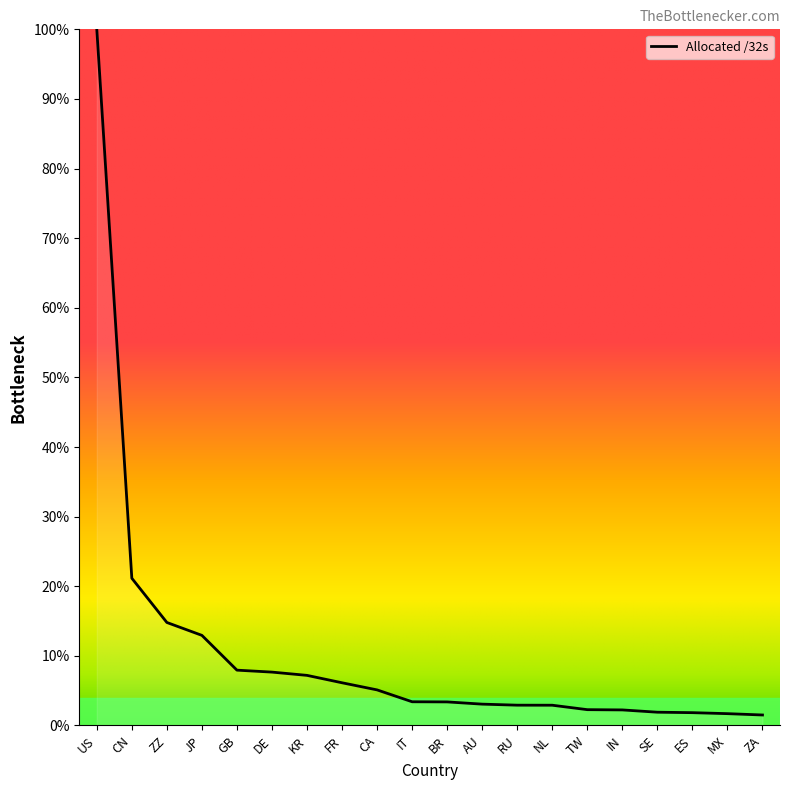

What position from the right is IN?

5